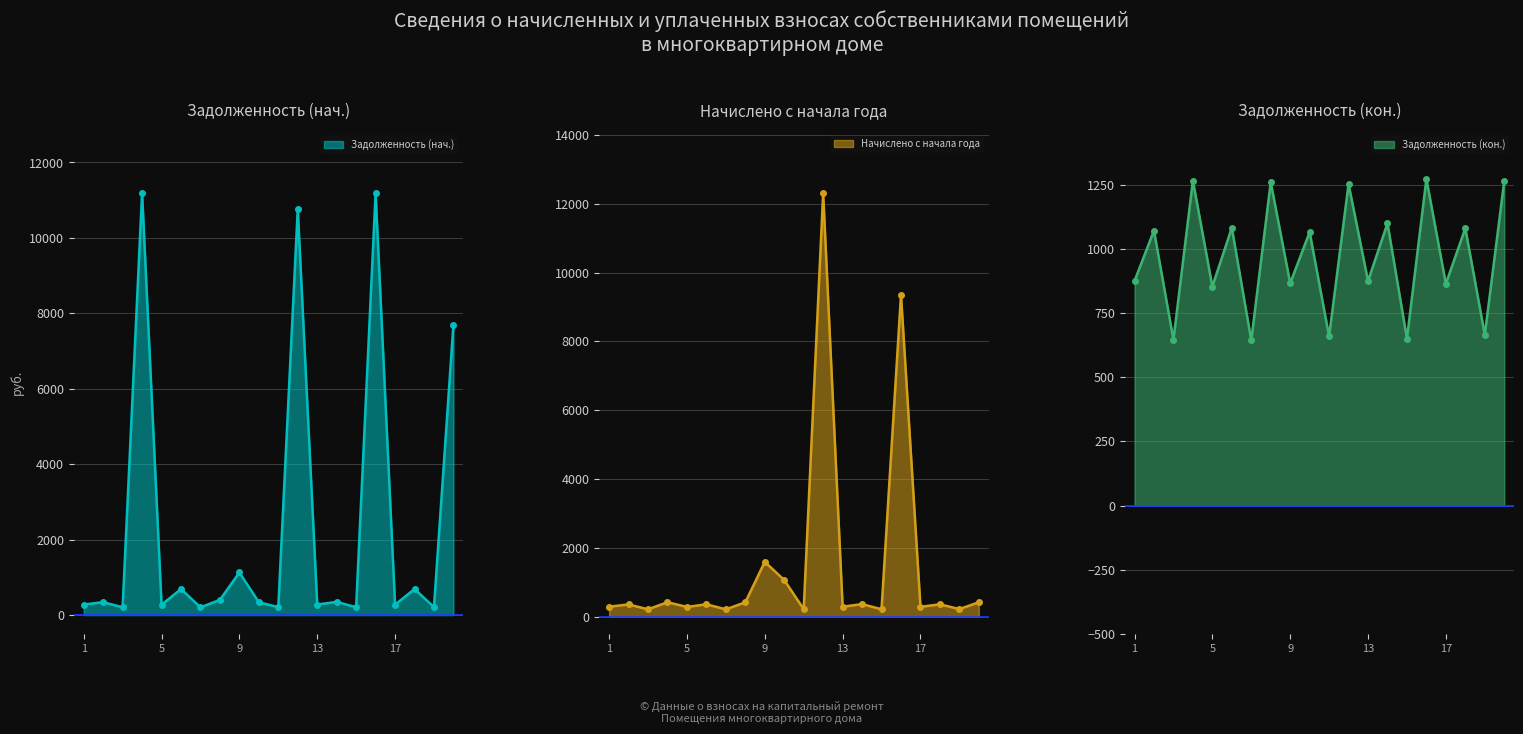

The value of задолженность (col_1) at 1 is 121.0. True or false?

False